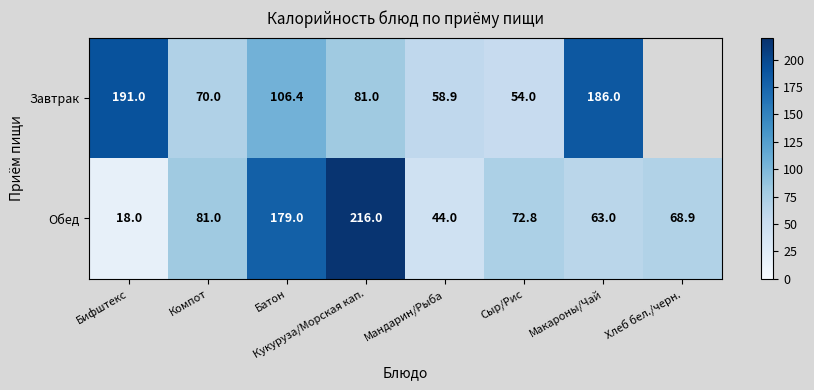

Which category has the lowest value in the Обед series?

Бифштекс